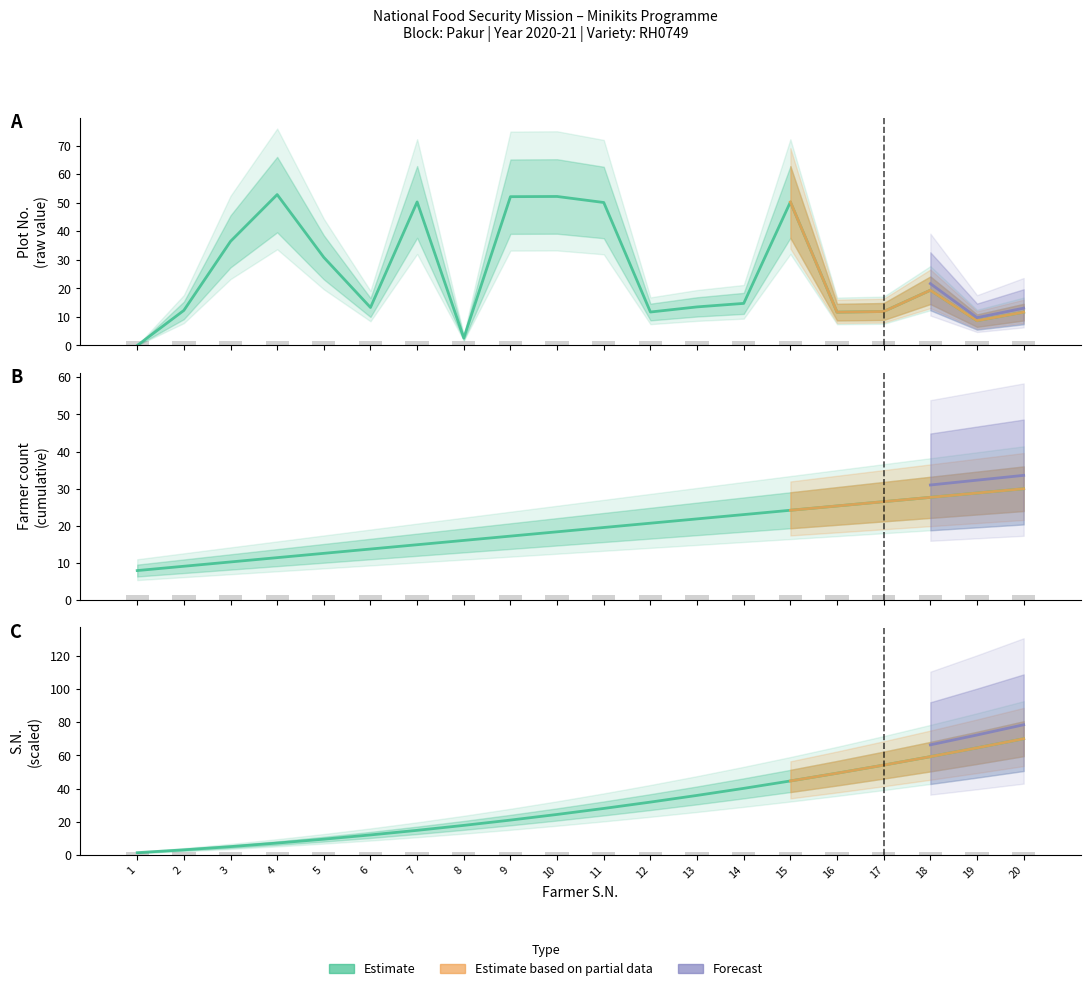

At how many categories does at least one series exceed 5?

20